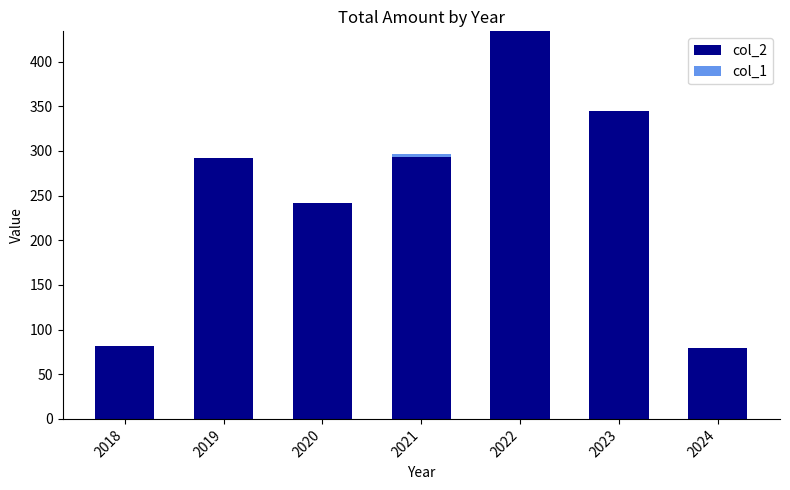

At which category is the sum across all series the highest?

2022